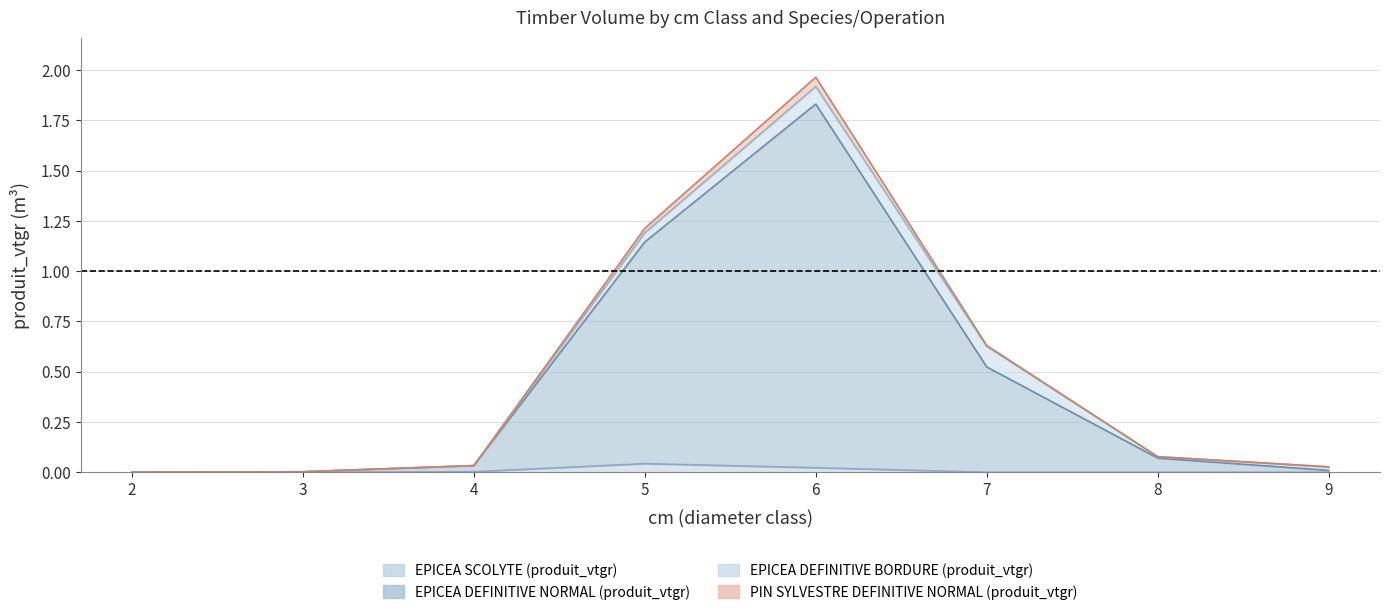

True or false: EPICEA DEFINITIVE NORMAL (produit_vtgr) and EPICEA SCOLYTE (produit_vtgr) intersect in this chart.

False